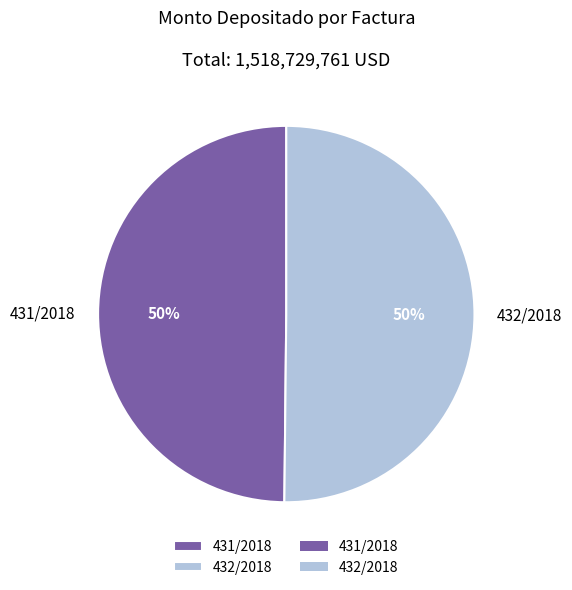

What is the ratio of the value at 431/2018 to the value at 432/2018?

1.0